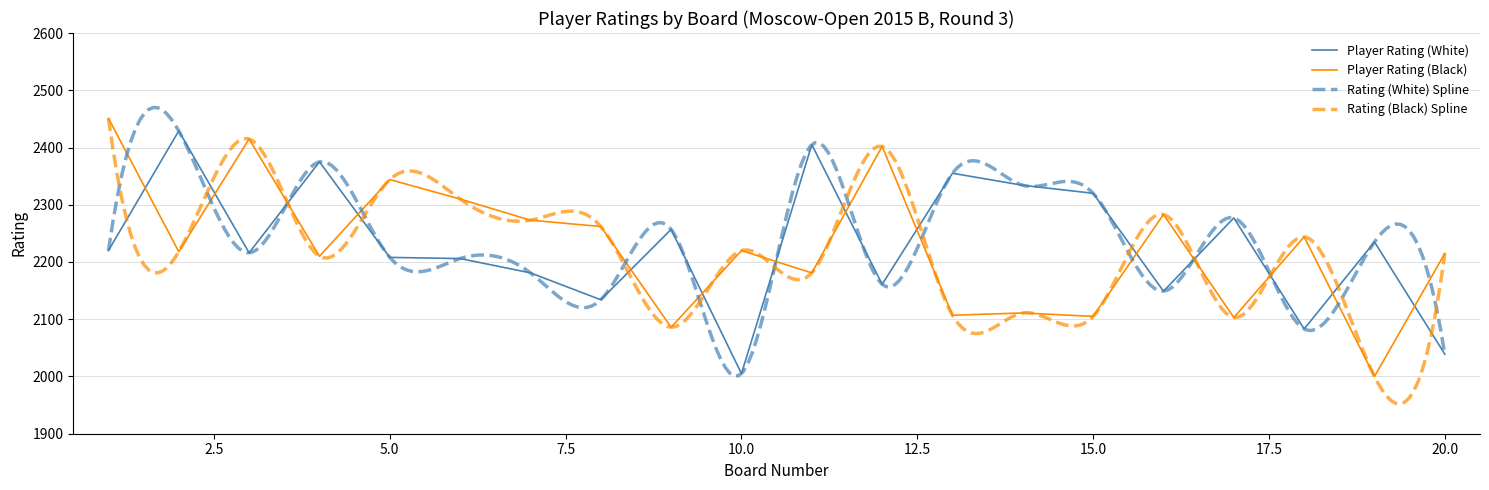

Between 11 and 13, which series saw the biggest shift?

Player Rating (Black)